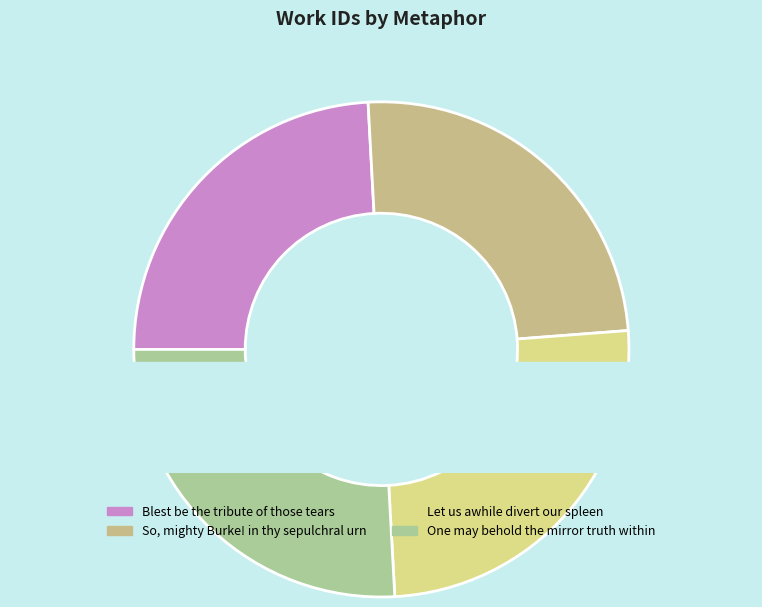

To the nearest percent, what is the difference between the One may behold the mirror truth within and Let us awhile divert our spleen slice percentages?

1%